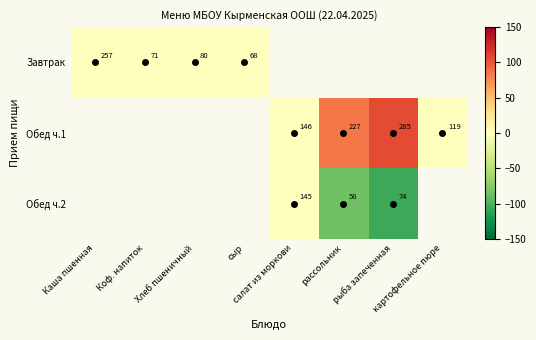

How many series are shown in this chart?

3